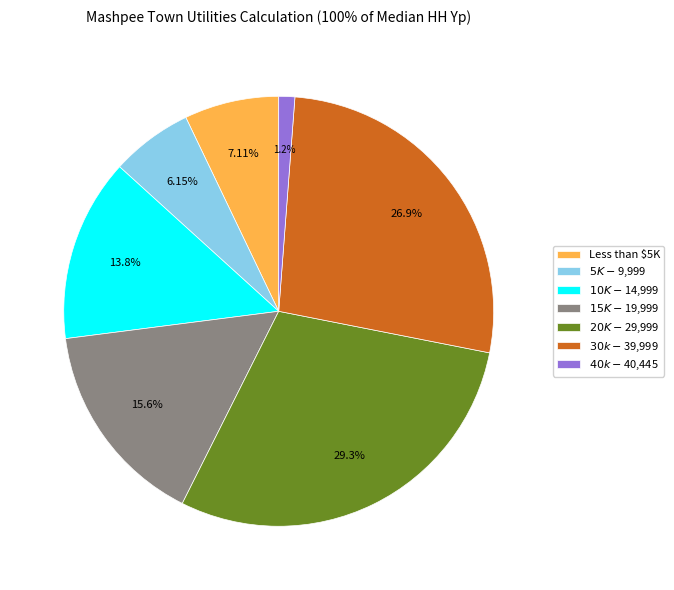

Does $20K-$29,999 represent more than half of the total?

No